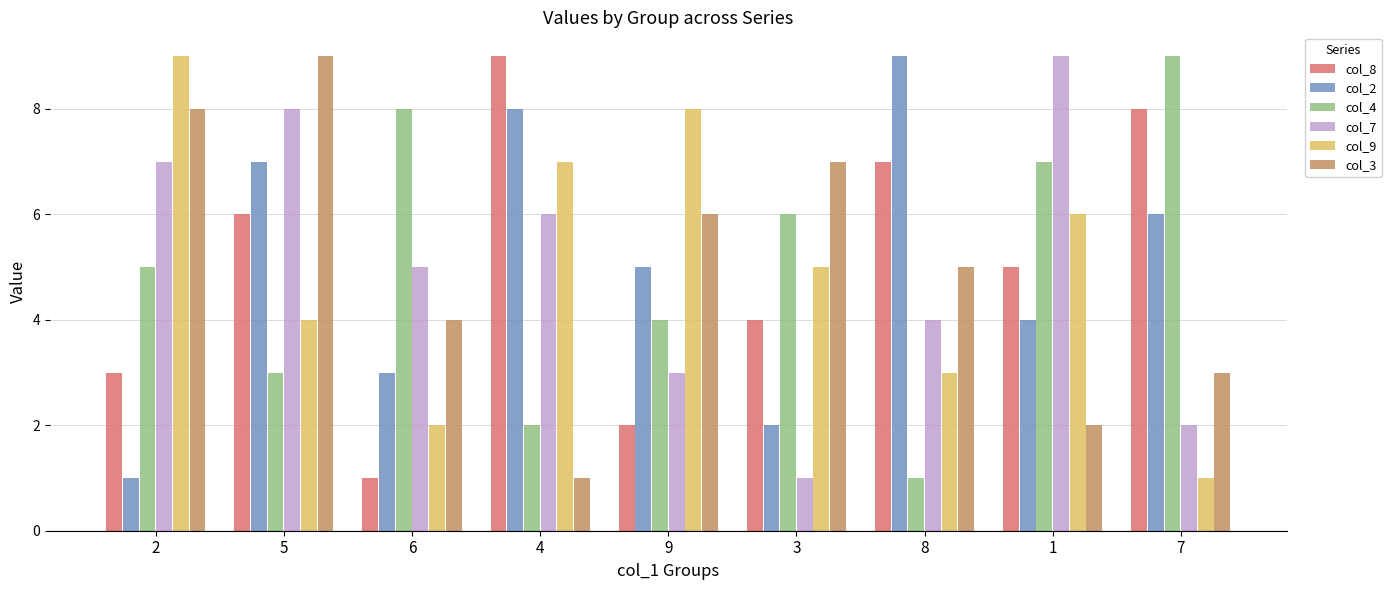

What is the label of the 5th bar from the left?

9